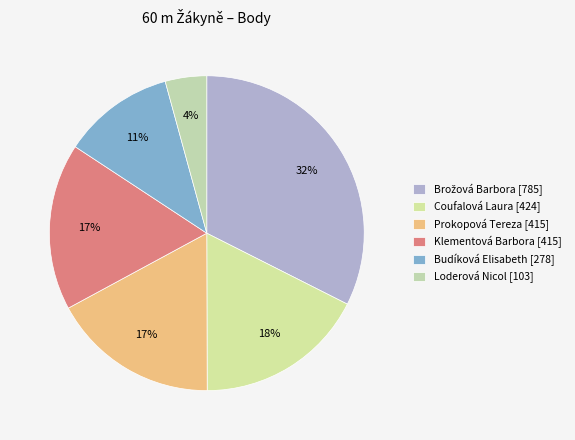

Which slice is the smallest?

Loderová Nicol